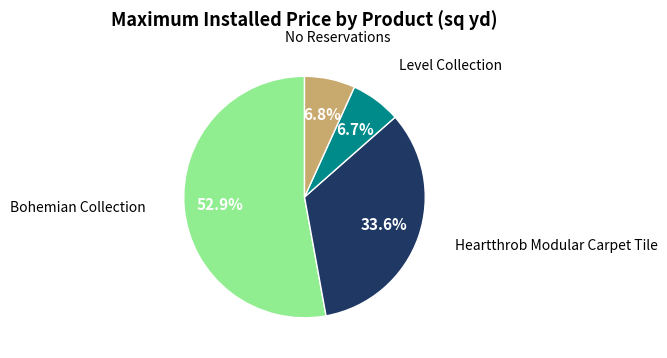

To the nearest percent, what percentage of the pie is Level Collection?

7%